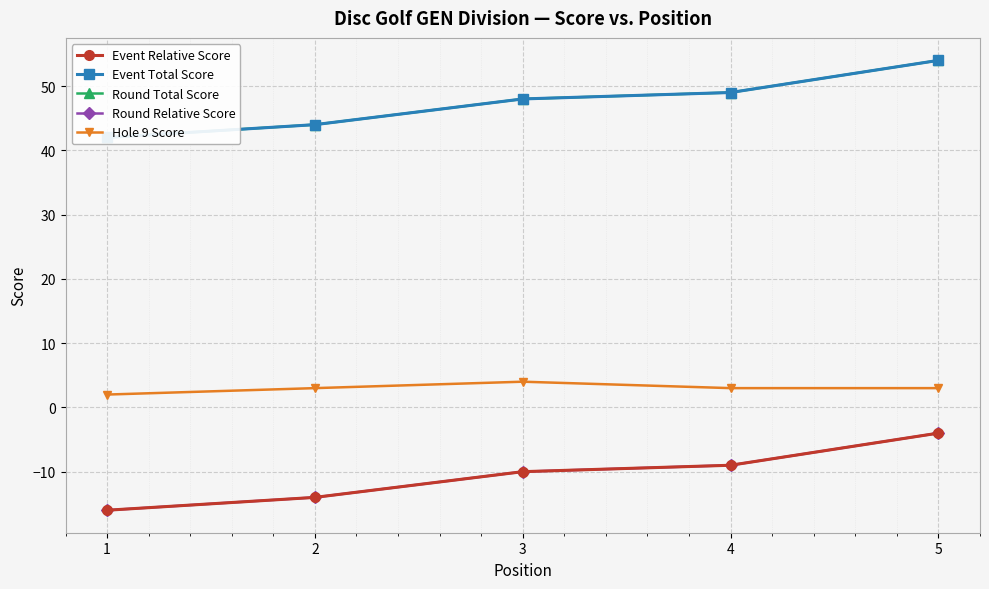

What is the difference between the highest and lowest values at 3?

58